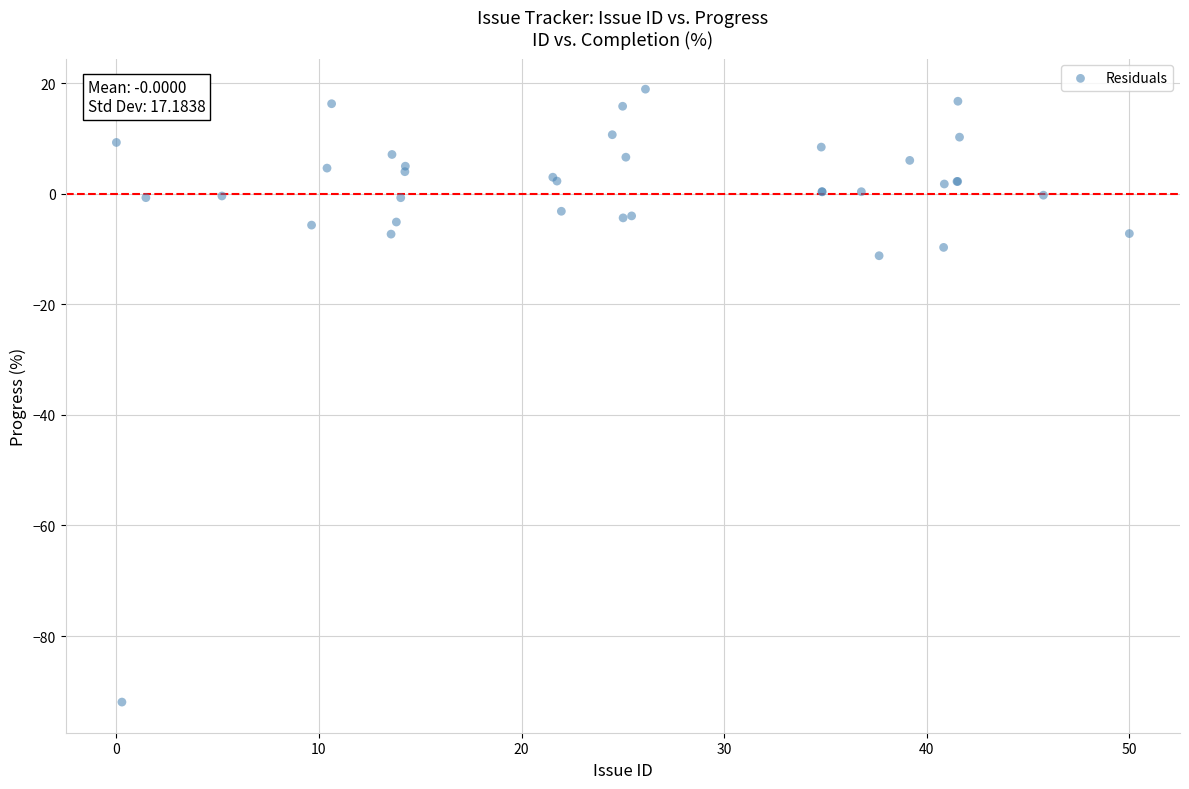

What Y value in the scatter plot is closest to -36?

-11.2